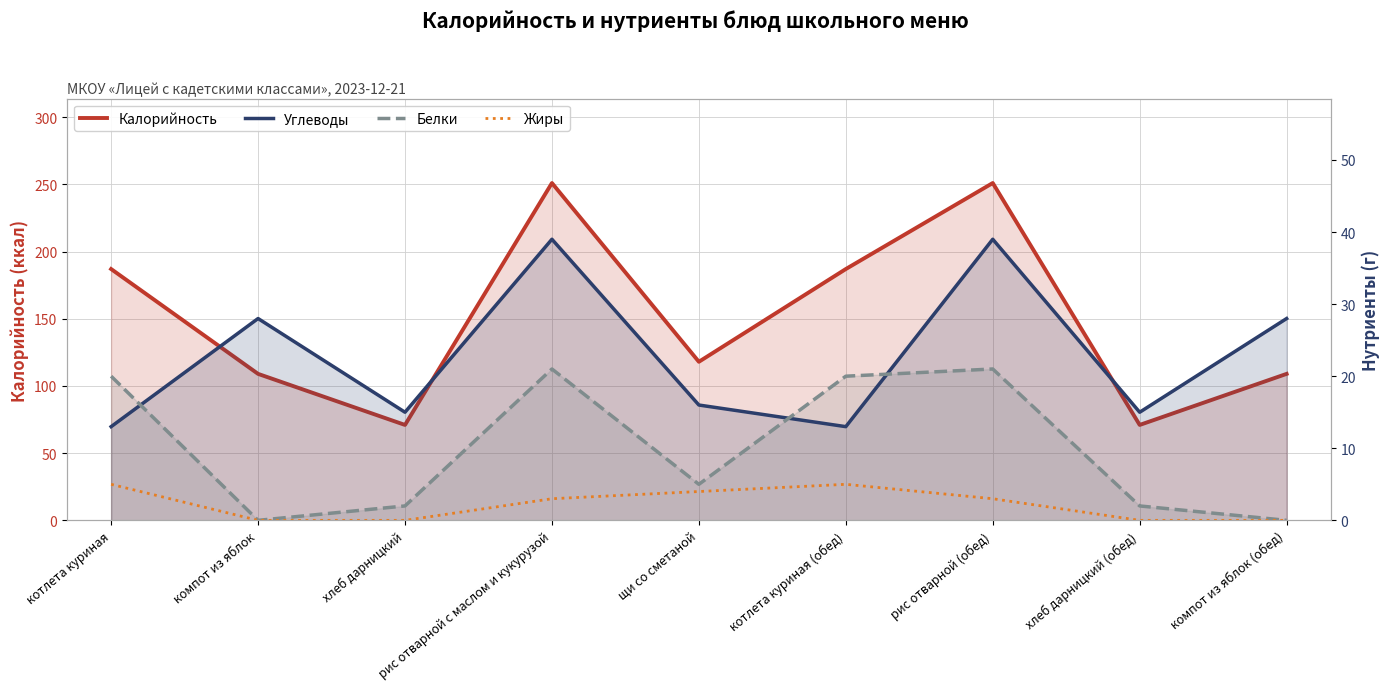

At which label does Белки first exceed 5?

котлета куриная